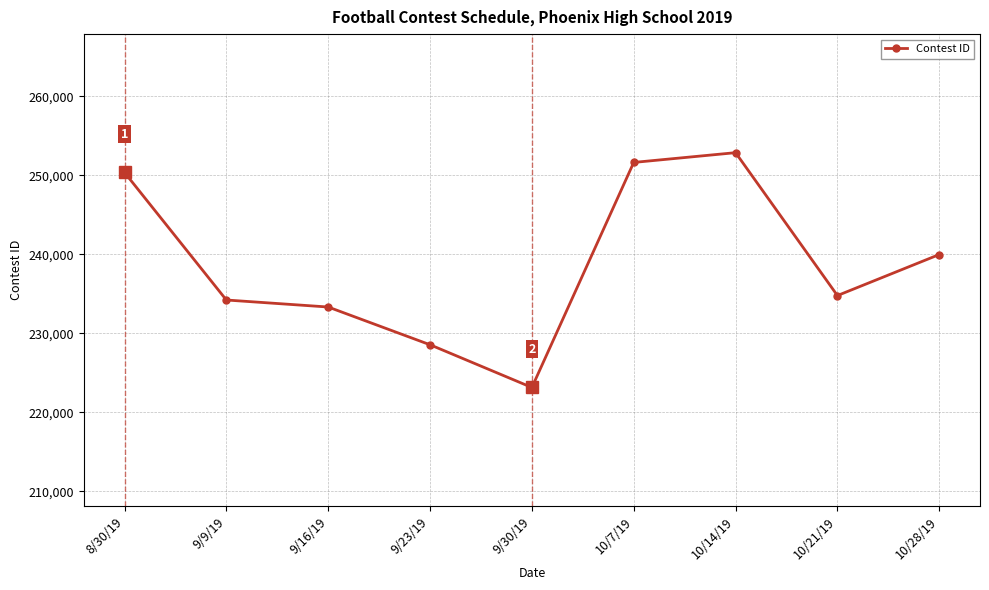

Rank the categories by value from highest to lowest.

10/14/19, 10/7/19, 8/30/19, 10/28/19, 10/21/19, 9/9/19, 9/16/19, 9/23/19, 9/30/19